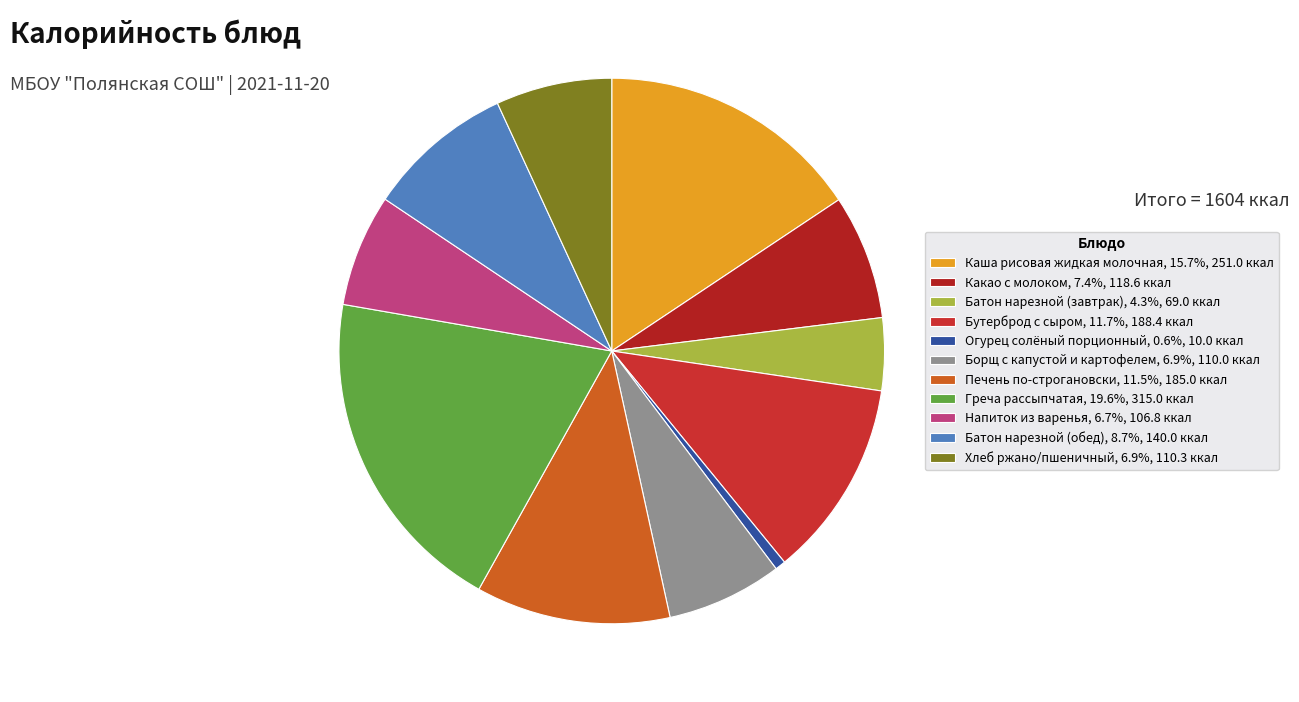

To the nearest percent, what is the difference between the largest and smallest slice percentages?

19%